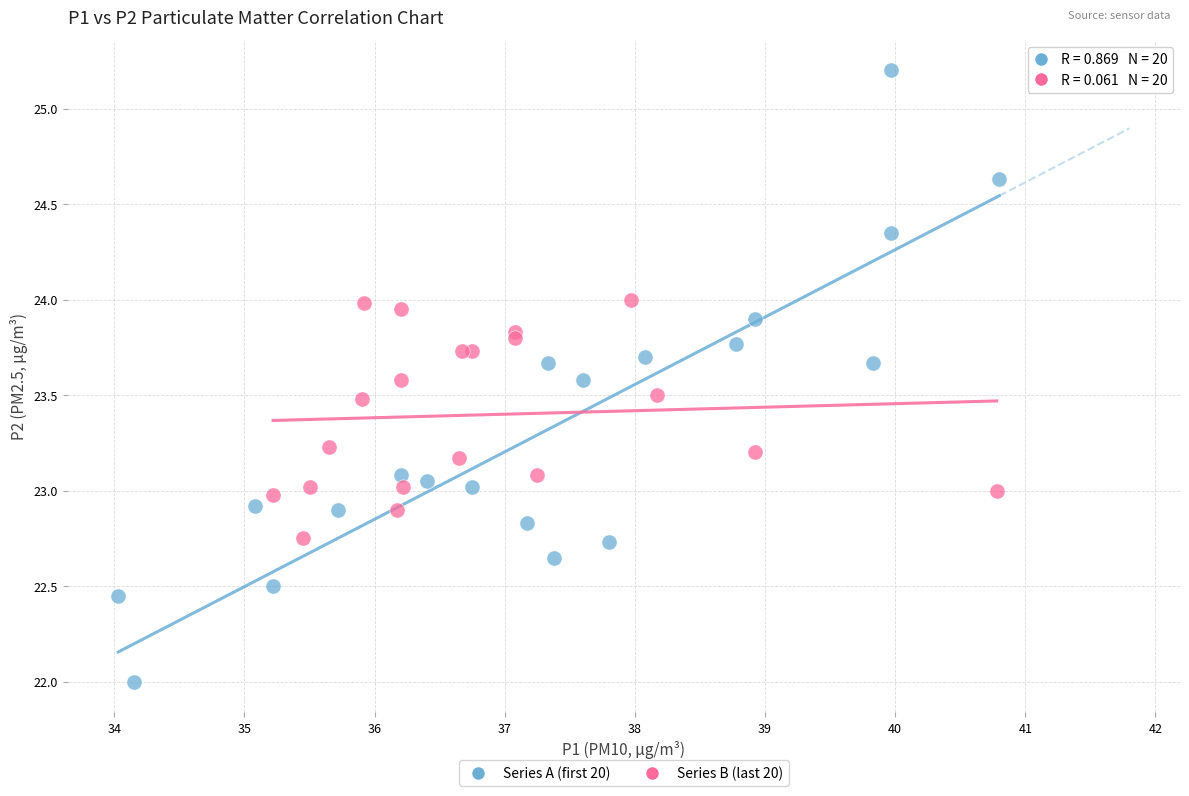

What are all the series names shown in the legend?

Series A (first 20), Series B (last 20)